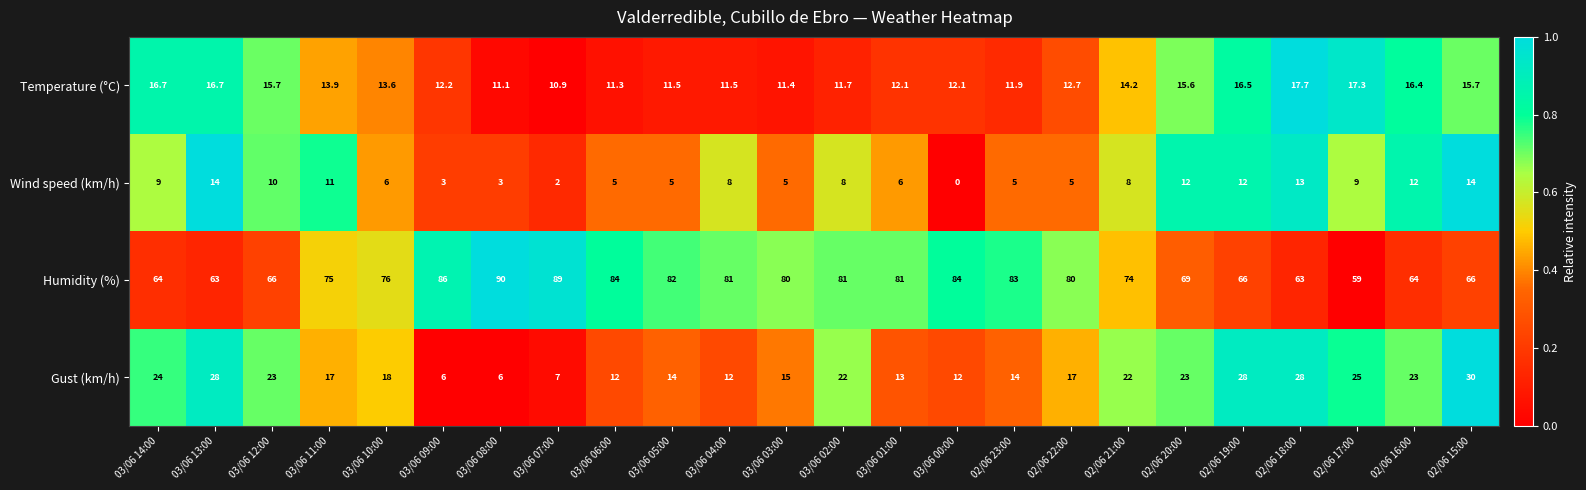

Is the value of Temperature (°C) at 02/06 19:00 greater than the value of Gust (km/h) at 03/06 10:00?

No